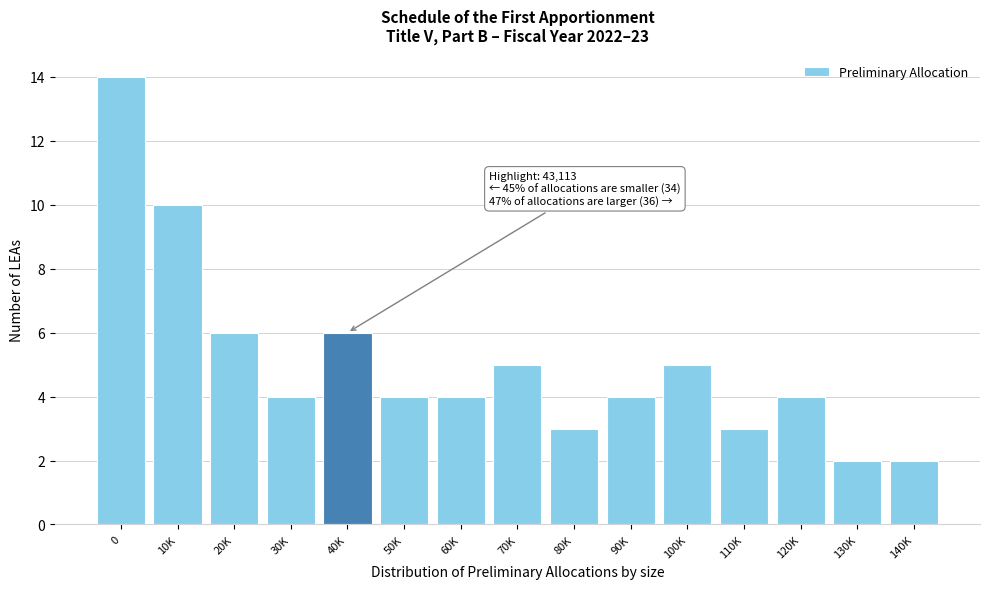

Reading left to right, extract all data points from this chart.

14	10	6	4	6	4	4	5	3	4	5	3	4	2	2